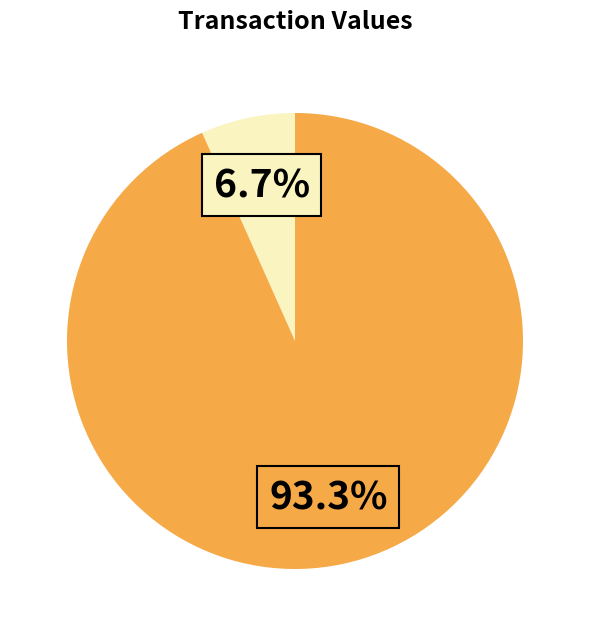

Count the number of slices in the pie.

2